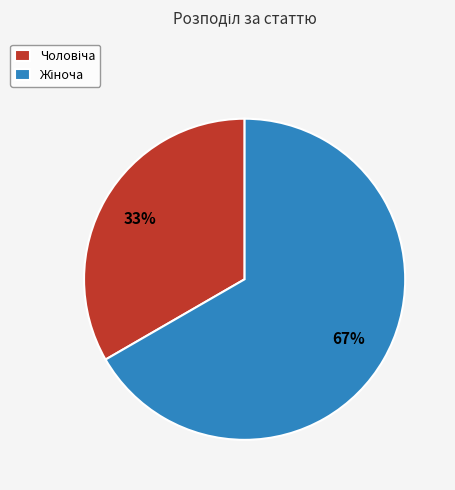

Does any single category account for the majority?

Yes